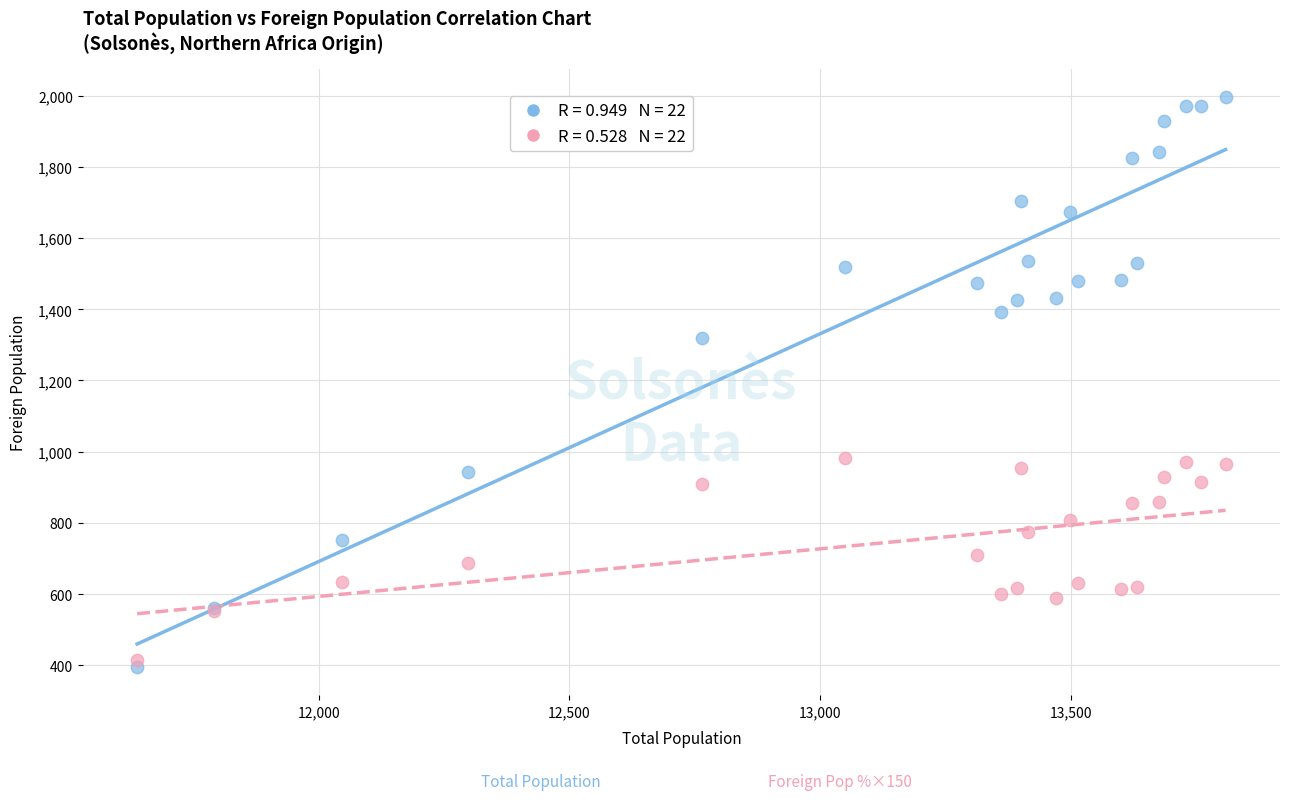

Across all series, what Y value is closest to 1196?

1319.0